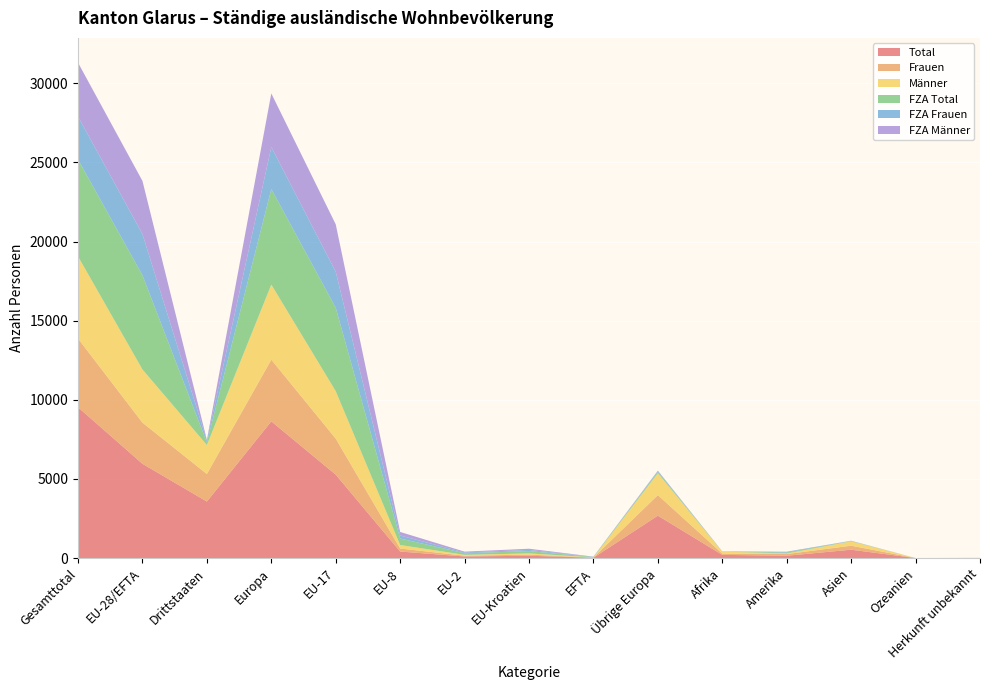

Reading left to right, transcribe all the data shown in this chart.

Total: Gesamttotal=9531	EU-28/EFTA=5959	Drittstaaten=3572	Europa=8641	EU-17=5273	EU-8=413	EU-2=102	EU-Kroatien=148	EFTA=23	Übrige Europa=2682	Afrika=204	Amerika=147	Asien=530	Ozeanien=2	Herkunft unbekannt=7
Frauen: Gesamttotal=4343	EU-28/EFTA=2600	Drittstaaten=1743	Europa=3898	EU-17=2276	EU-8=190	EU-2=49	EU-Kroatien=72	EFTA=13	Übrige Europa=1298	Afrika=81	Amerika=107	Asien=253	Ozeanien=0	Herkunft unbekannt=4
Männer: Gesamttotal=5188	EU-28/EFTA=3359	Drittstaaten=1829	Europa=4743	EU-17=2997	EU-8=223	EU-2=53	EU-Kroatien=76	EFTA=10	Übrige Europa=1384	Afrika=123	Amerika=40	Asien=277	Ozeanien=2	Herkunft unbekannt=3
FZA Total: Gesamttotal=6122	EU-28/EFTA=5958	Drittstaaten=164	Europa=6040	EU-17=5272	EU-8=413	EU-2=102	EU-Kroatien=148	EFTA=23	Übrige Europa=82	Afrika=9	Amerika=55	Asien=18	Ozeanien=0	Herkunft unbekannt=0
FZA Frauen: Gesamttotal=2720	EU-28/EFTA=2599	Drittstaaten=121	Europa=2656	EU-17=2275	EU-8=190	EU-2=49	EU-Kroatien=72	EFTA=13	Übrige Europa=57	Afrika=4	Amerika=47	Asien=13	Ozeanien=0	Herkunft unbekannt=0
FZA Männer: Gesamttotal=3402	EU-28/EFTA=3359	Drittstaaten=43	Europa=3384	EU-17=2997	EU-8=223	EU-2=53	EU-Kroatien=76	EFTA=10	Übrige Europa=25	Afrika=5	Amerika=8	Asien=5	Ozeanien=0	Herkunft unbekannt=0